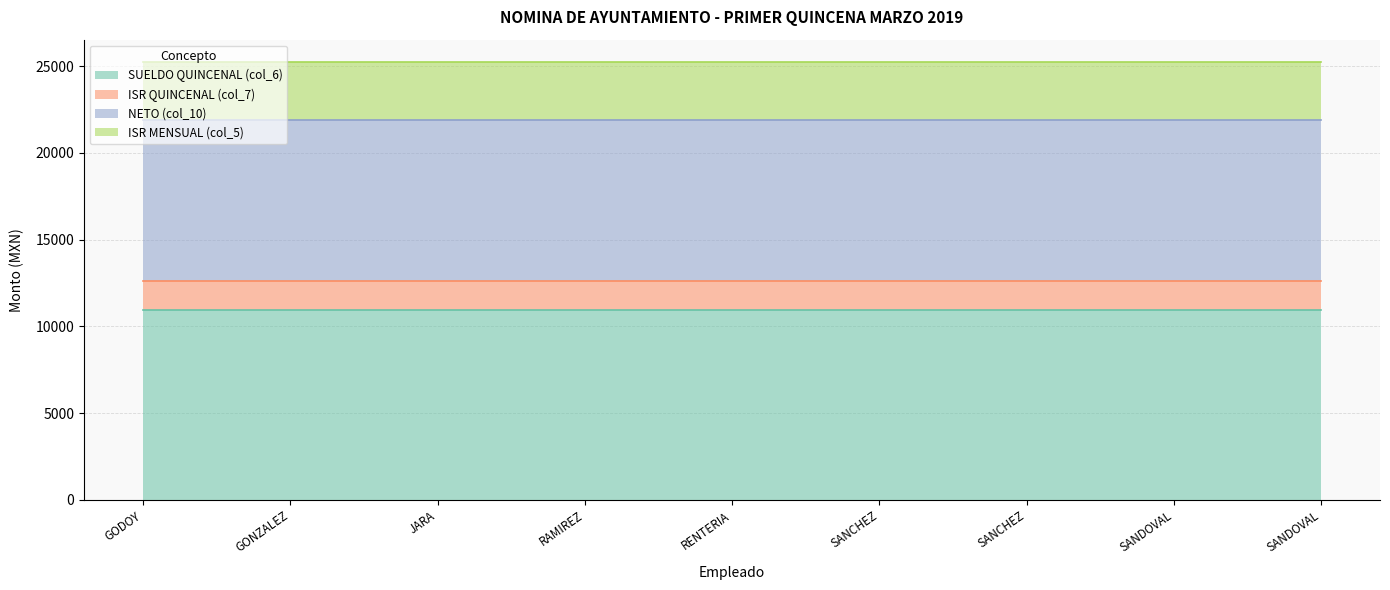

Where is NETO (col_10) nearest to the value 9250?

GODOY JIMENEZ GERARDO